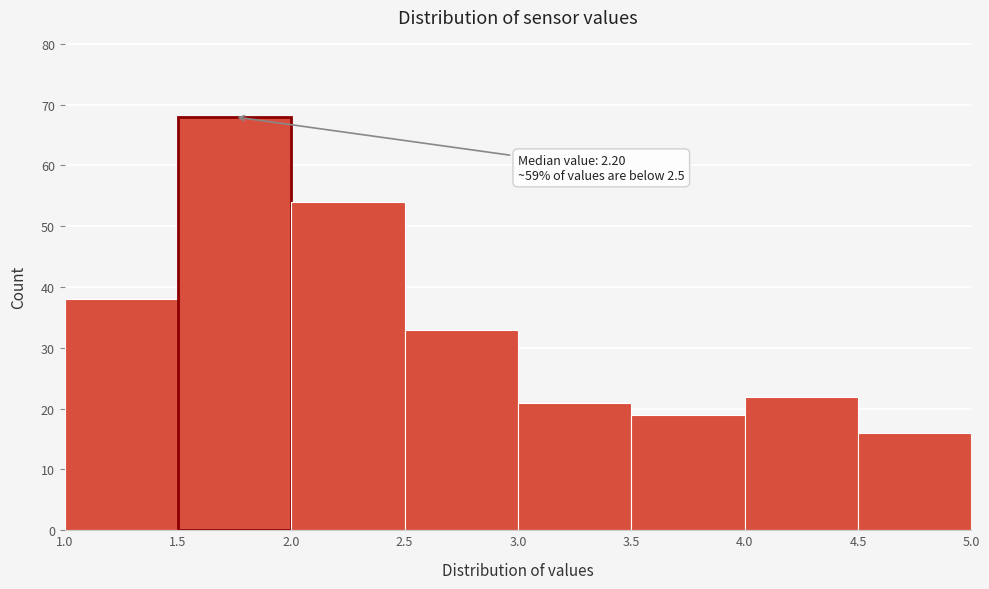

Which range on the x-axis has the tallest bar?

1.5 to 2.0